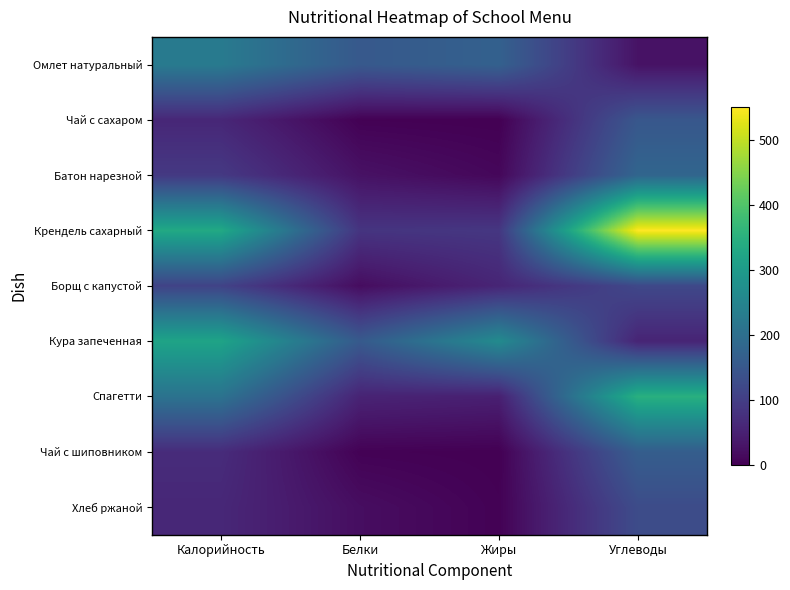

Between Жиры and Углеводы, which series saw the biggest shift?

Крендель сахарный